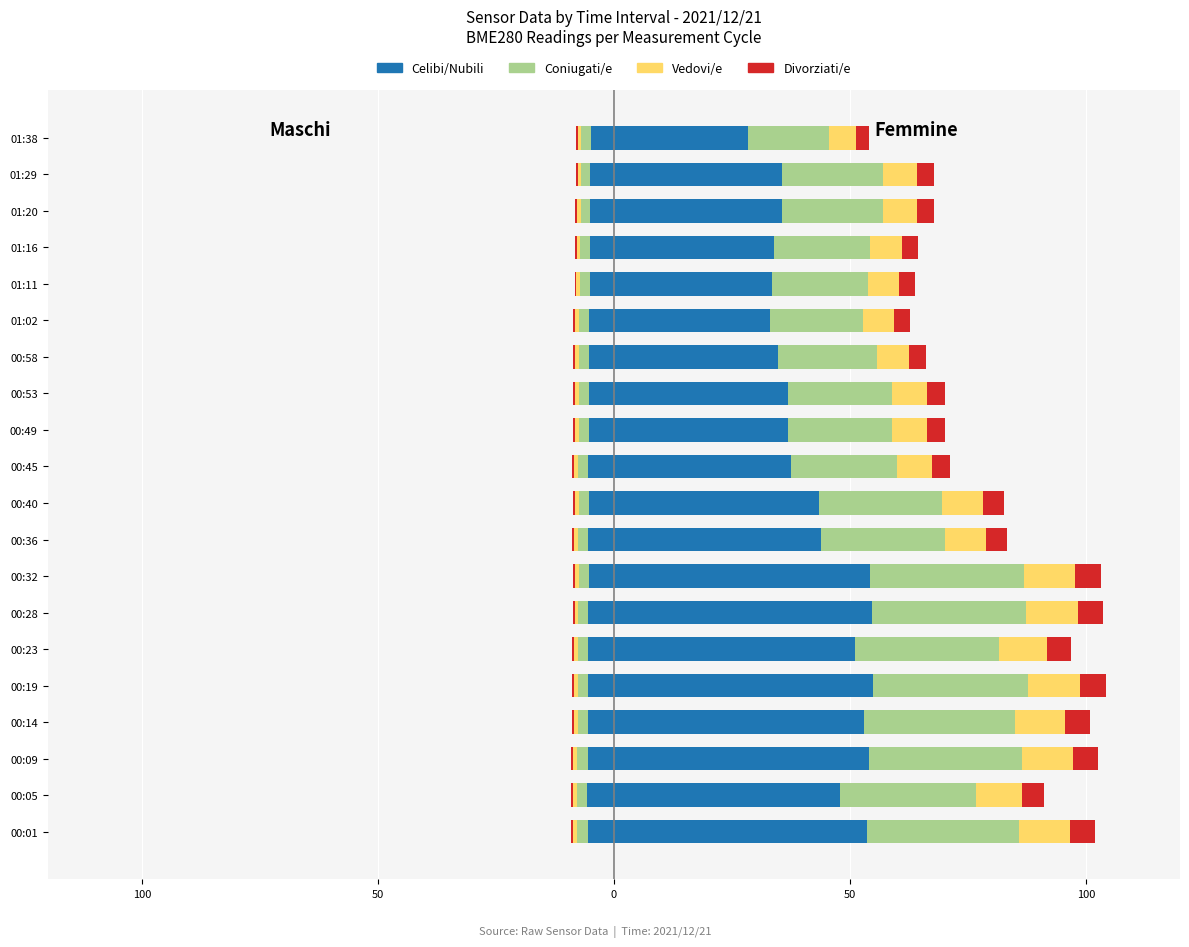

What are all the series names shown in the legend?

Celibi/Nubili, Coniugati/e, Vedovi/e, Divorziati/e